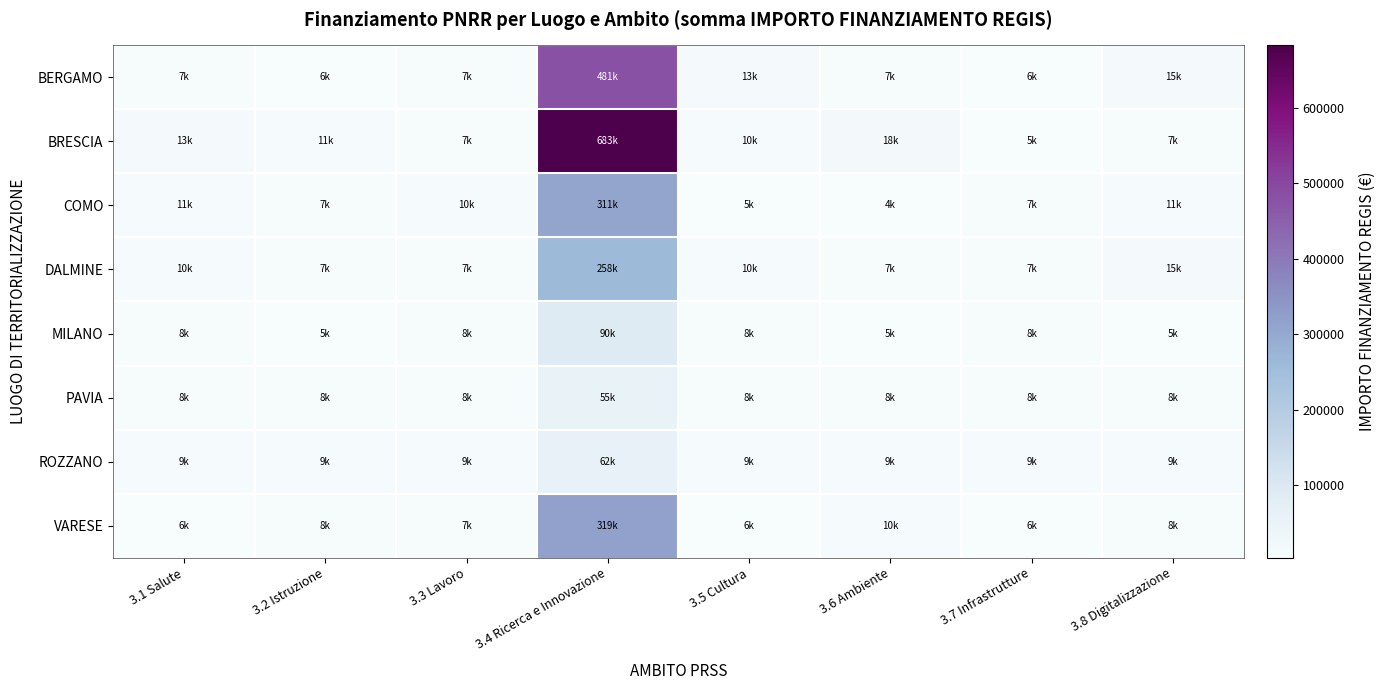

Reading left to right, transcribe all the data shown in this chart.

BERGAMO: 3.1 Salute=6612.1	3.2 Istruzione=6422.5	3.3 Lavoro=6946.9	3.4 Ricerca e Innovazione=480788.9	3.5 Cultura=12955.6	3.6 Ambiente=6746.8	3.7 Infrastrutture=6224.4	3.8 Digitalizzazione=15127.1
BRESCIA: 3.1 Salute=12746.7	3.2 Istruzione=10987.5	3.3 Lavoro=7316.4	3.4 Ricerca e Innovazione=682502.5	3.5 Cultura=10338.8	3.6 Ambiente=17967.5	3.7 Infrastrutture=4583.8	3.8 Digitalizzazione=7343.7
COMO: 3.1 Salute=11045.4	3.2 Istruzione=6605.4	3.3 Lavoro=9562.1	3.4 Ricerca e Innovazione=311137.0	3.5 Cultura=4646.7	3.6 Ambiente=3876.4	3.7 Infrastrutture=6833.1	3.8 Digitalizzazione=11045.4
DALMINE: 3.1 Salute=9959.0	3.2 Istruzione=7169.2	3.3 Lavoro=6958.0	3.4 Ricerca e Innovazione=258386.7	3.5 Cultura=9959.0	3.6 Ambiente=7169.2	3.7 Infrastrutture=6958.0	3.8 Digitalizzazione=14671.8
MILANO: 3.1 Salute=8121.7	3.2 Istruzione=5418.6	3.3 Lavoro=8121.7	3.4 Ricerca e Innovazione=90268.6	3.5 Cultura=8121.7	3.6 Ambiente=5418.6	3.7 Infrastrutture=8121.7	3.8 Digitalizzazione=5418.6
PAVIA: 3.1 Salute=8186.6	3.2 Istruzione=8186.6	3.3 Lavoro=8186.6	3.4 Ricerca e Innovazione=54577.6	3.5 Cultura=8186.6	3.6 Ambiente=8186.6	3.7 Infrastrutture=8186.6	3.8 Digitalizzazione=8186.6
ROZZANO: 3.1 Salute=9309.4	3.2 Istruzione=9309.4	3.3 Lavoro=9309.4	3.4 Ricerca e Innovazione=62062.4	3.5 Cultura=9309.4	3.6 Ambiente=9309.4	3.7 Infrastrutture=9309.4	3.8 Digitalizzazione=9309.4
VARESE: 3.1 Salute=6179.5	3.2 Istruzione=7868.3	3.3 Lavoro=7297.0	3.4 Ricerca e Innovazione=319070.1	3.5 Cultura=5777.0	3.6 Ambiente=10227.0	3.7 Infrastrutture=6179.5	3.8 Digitalizzazione=7868.3